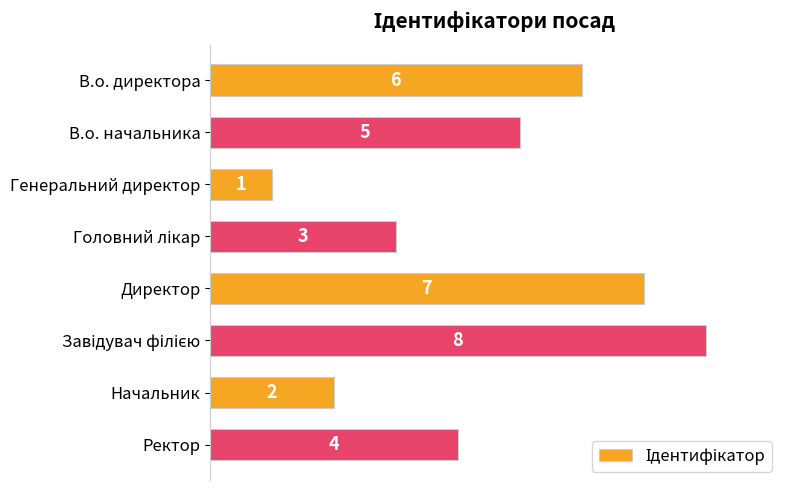

Reading top to bottom, list all the values displayed in this chart.

6	5	1	3	7	8	2	4